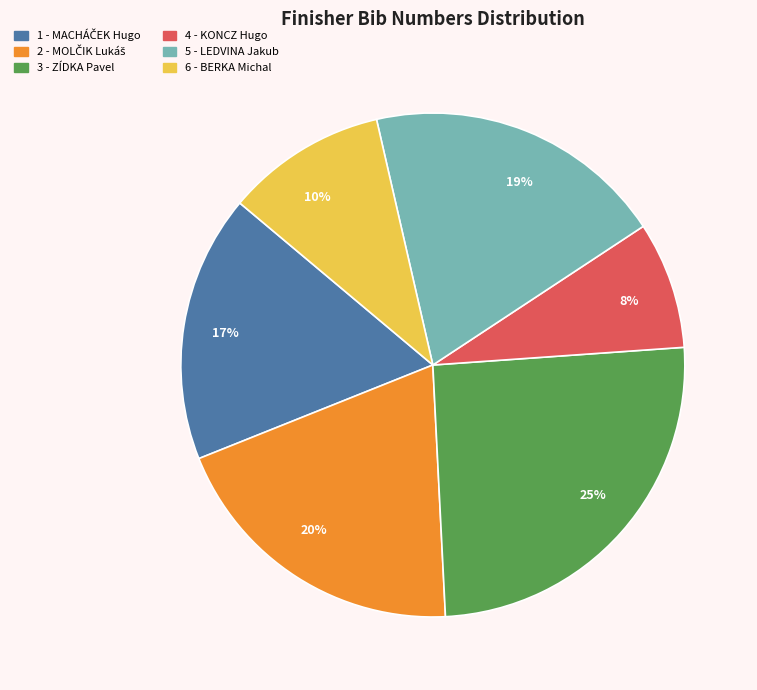

What is the ratio of the value at 20% to the value at 25%?

0.8